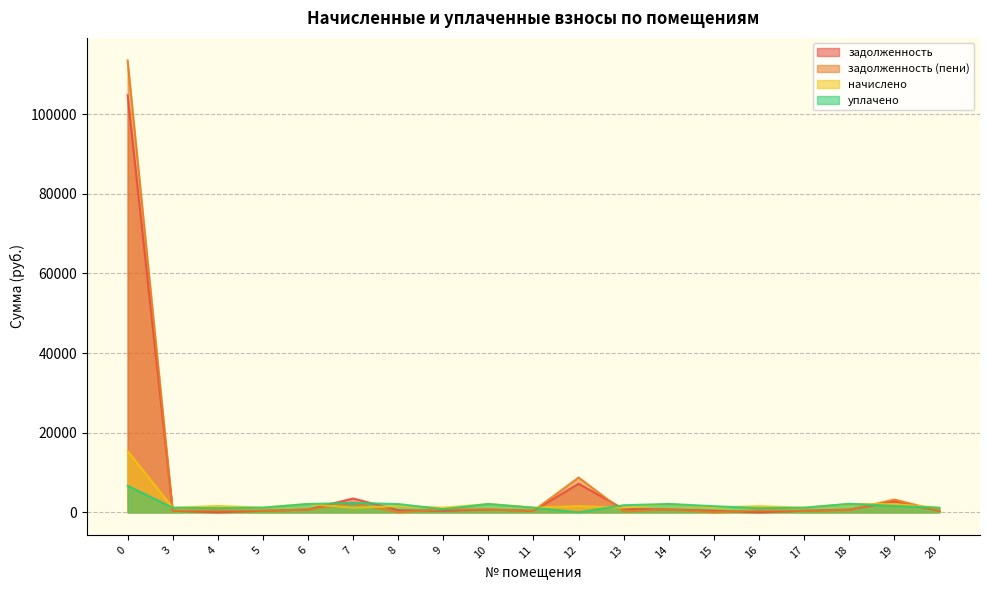

The value of задолженность at 12 is 7183.9. True or false?

True